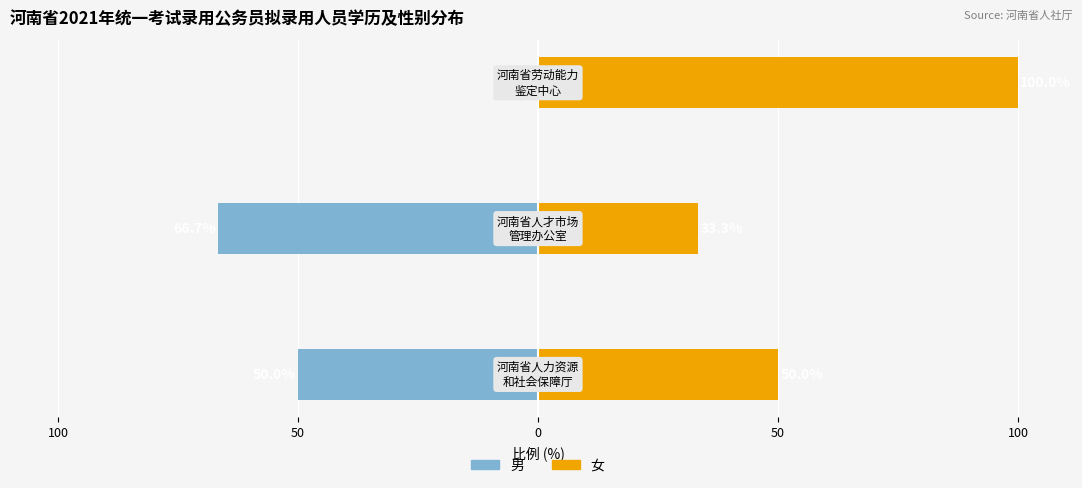

Rank the series at 100 from lowest to highest value.

男, 女